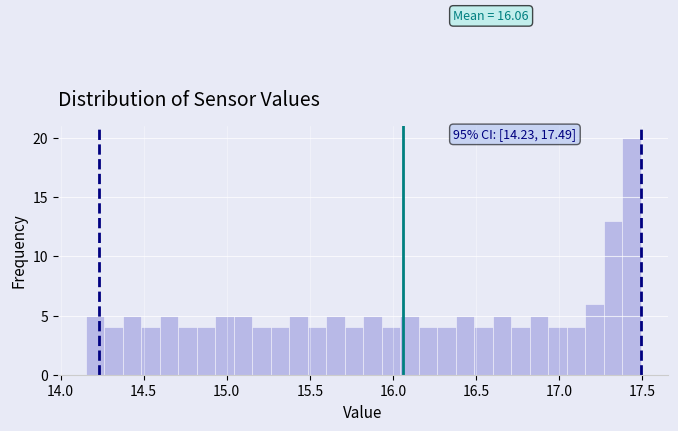

Around what value on the x-axis is the tallest bar? Give the approximate position of its centre, as read against the axis.

17.45